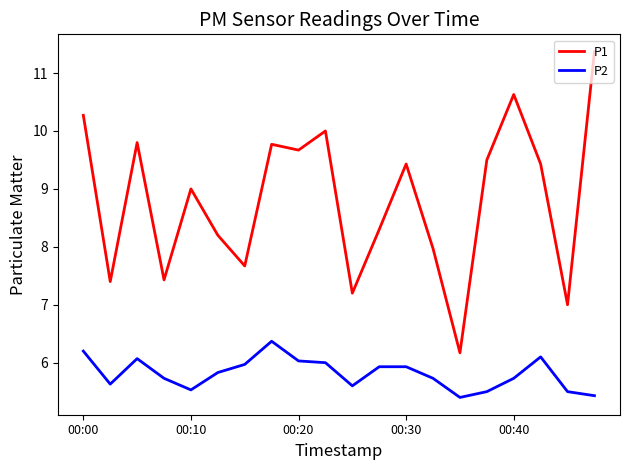

Which series has the largest total across all categories?

P1